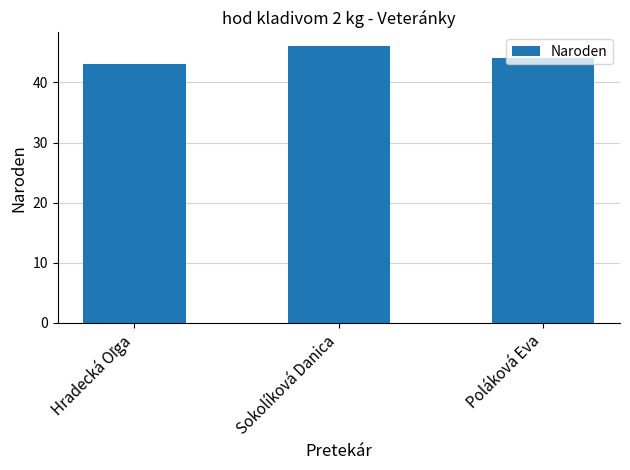

What is the label of the 2nd bar from the left?

Sokolíková Danica